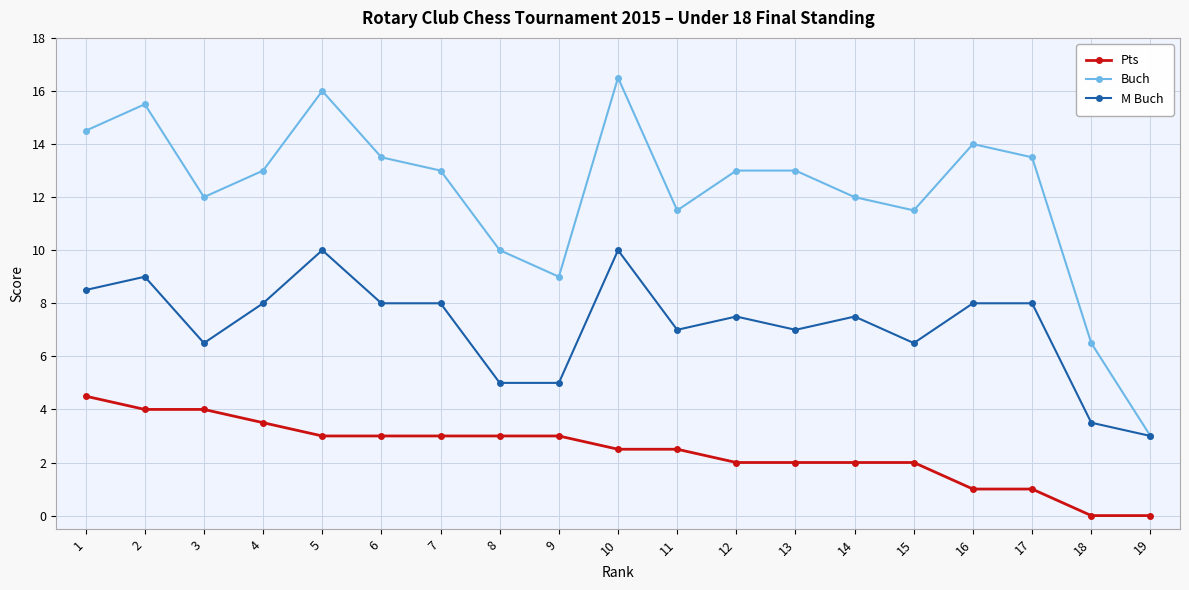

Is the value of Pts at 19 greater than the value of Buch at 2?

No